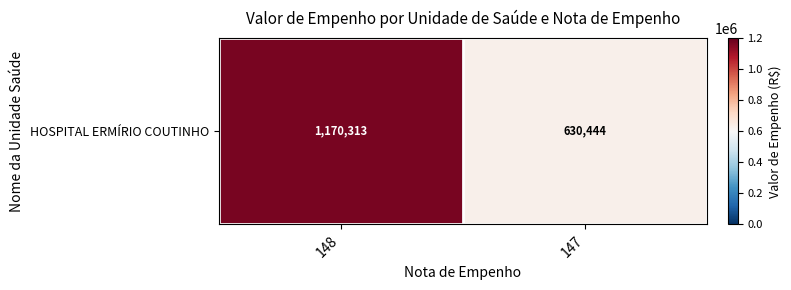

What is the average value?

900378.2